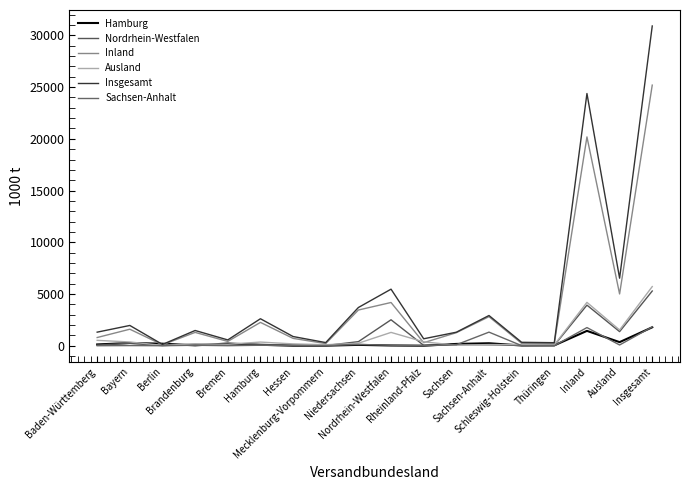

What is the sum of all Sachsen-Anhalt values?

5403